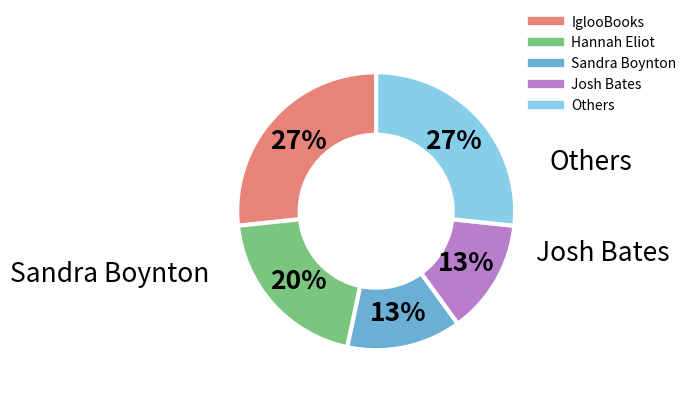

Is there a majority slice in this chart?

No